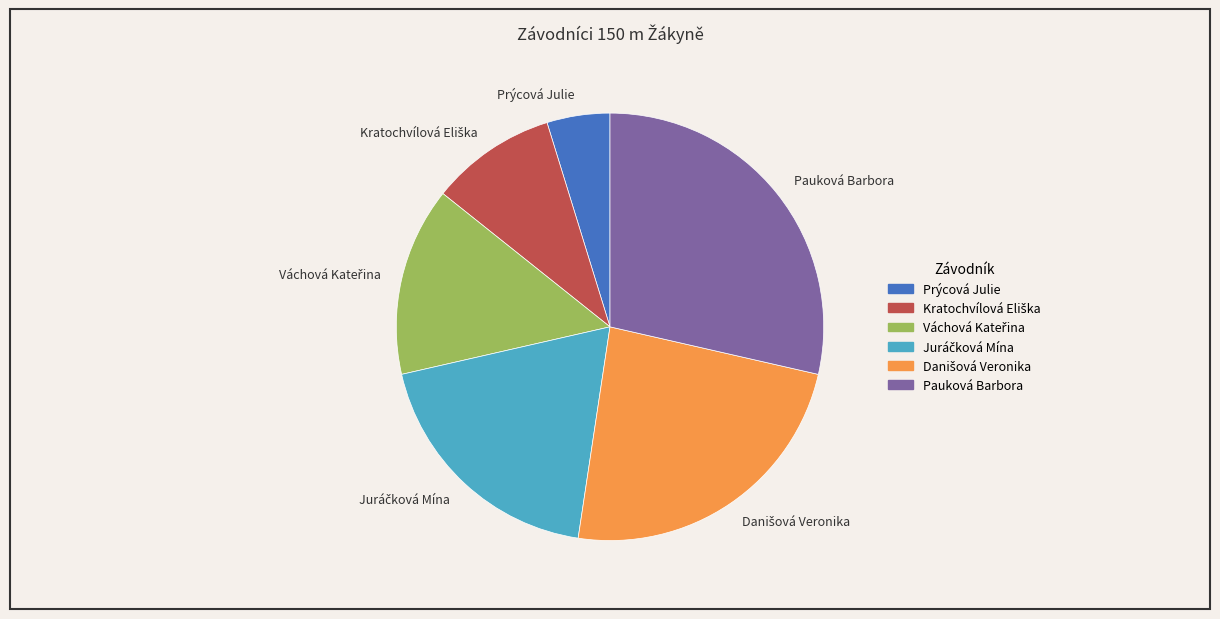

How many segments does this pie chart have?

6